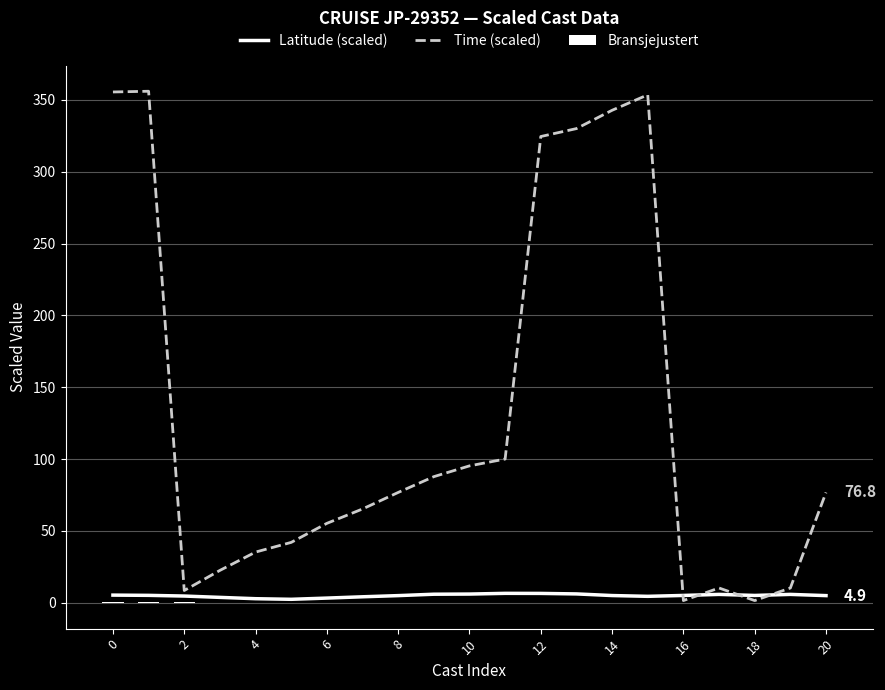

How many data points in Time (scaled) are less than 76?

10